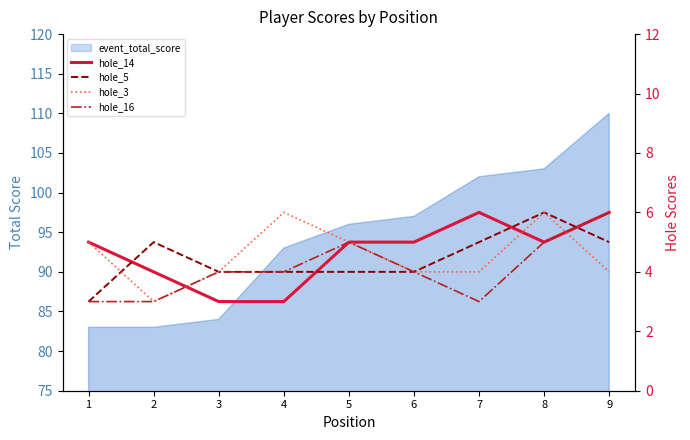

How many data points in hole_3 are less than 4?

1